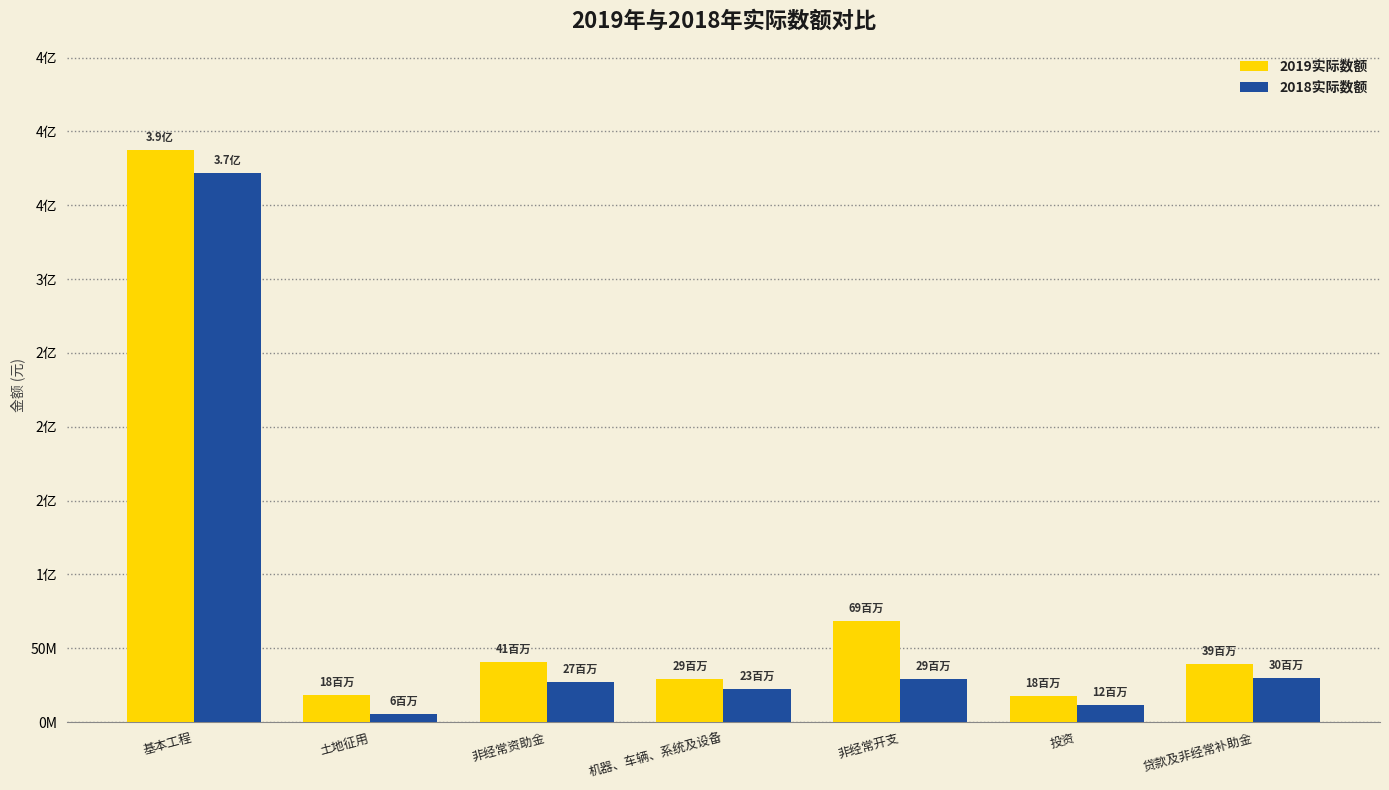

What are all the series names shown in the legend?

2019实际数额, 2018实际数额